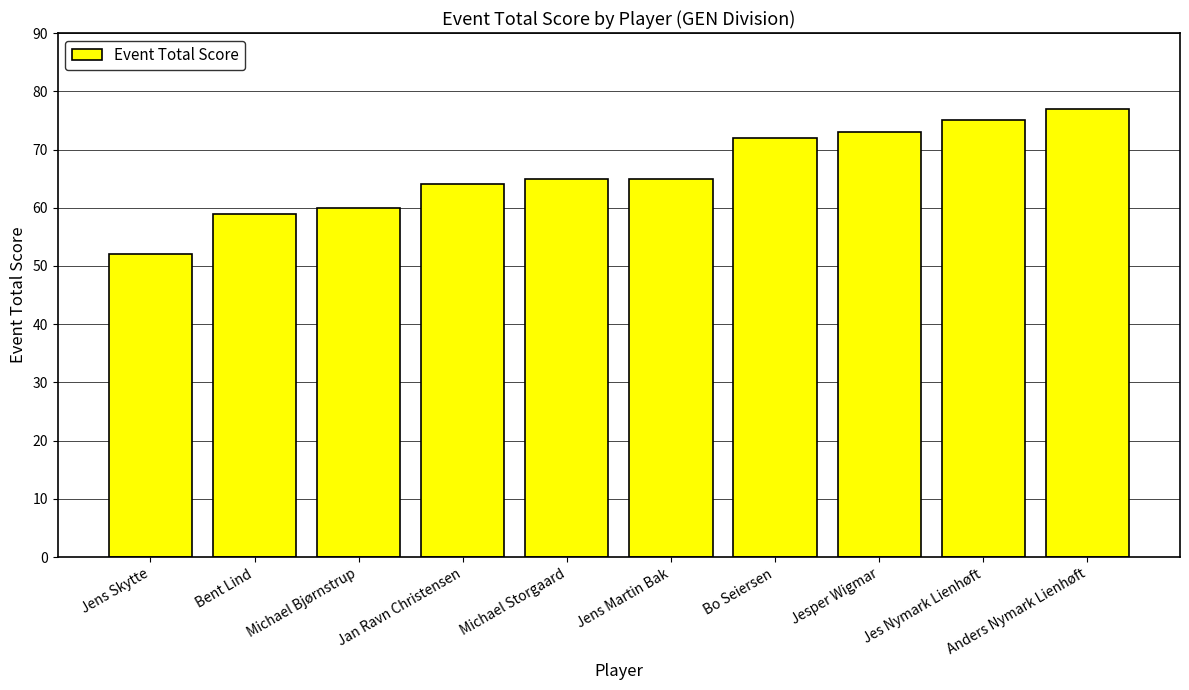

How many bars are there in total?

10